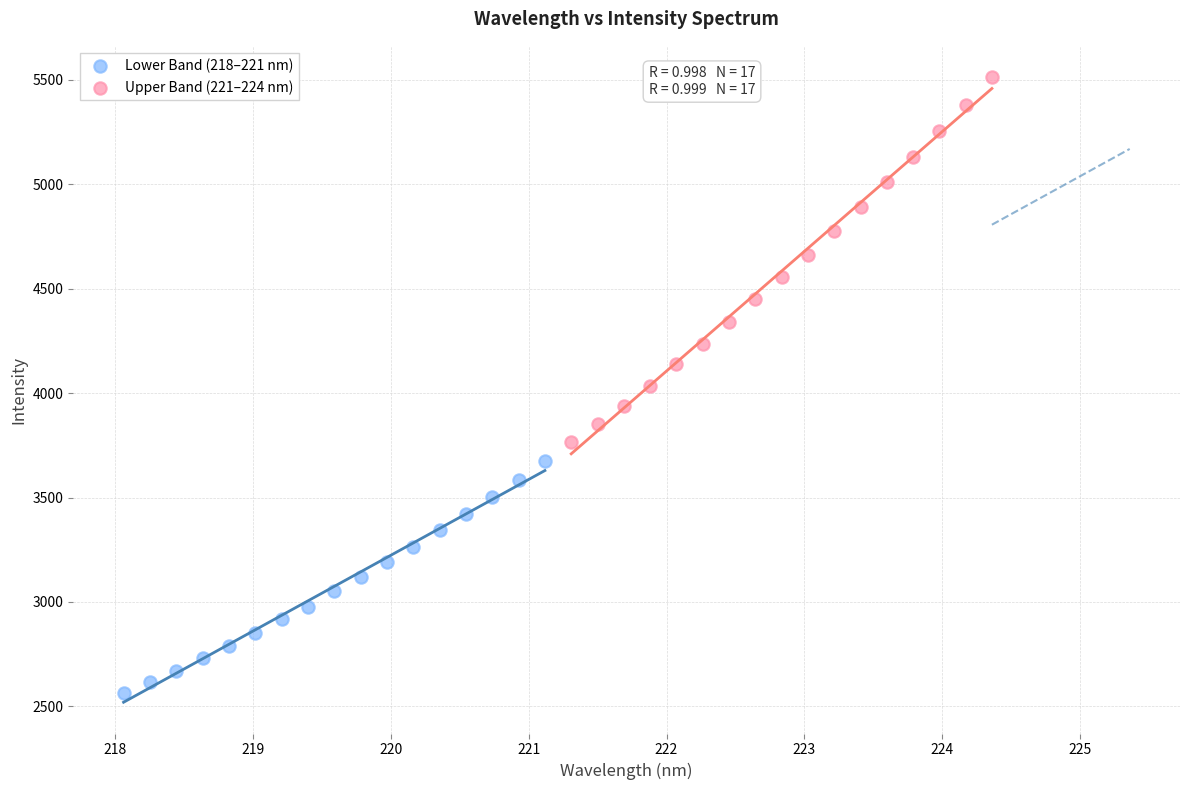

Which series contains the highest Y value?

Upper Band (221–224 nm)